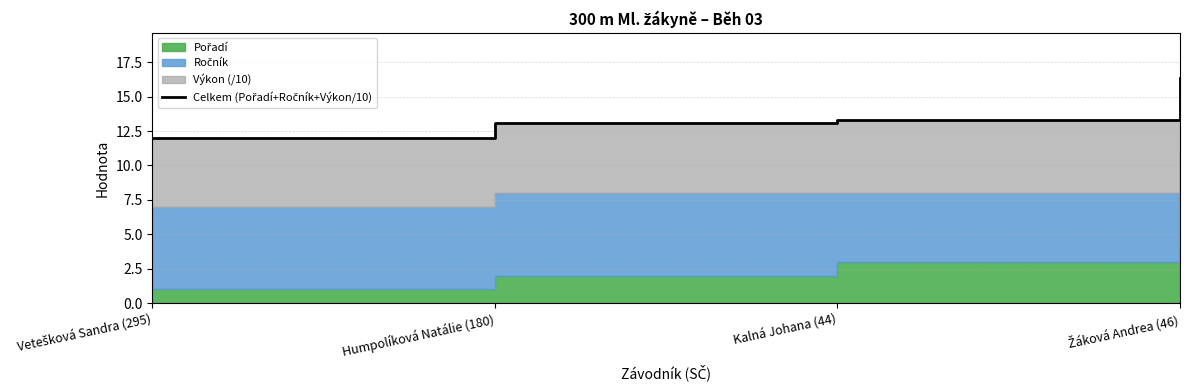

What is the label of the 1st point from the left?

Vetešková Sandra (295)